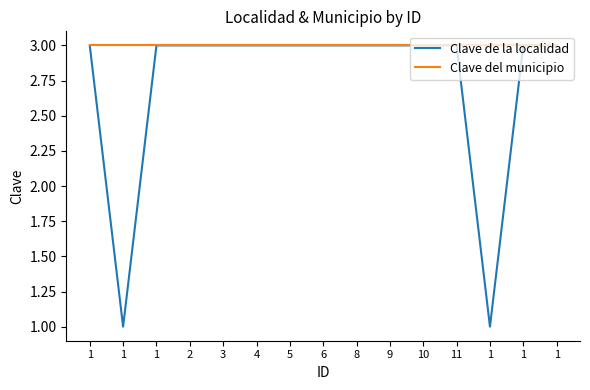

What is the value of the Clave de la localidad point at the 8th from the left?

3